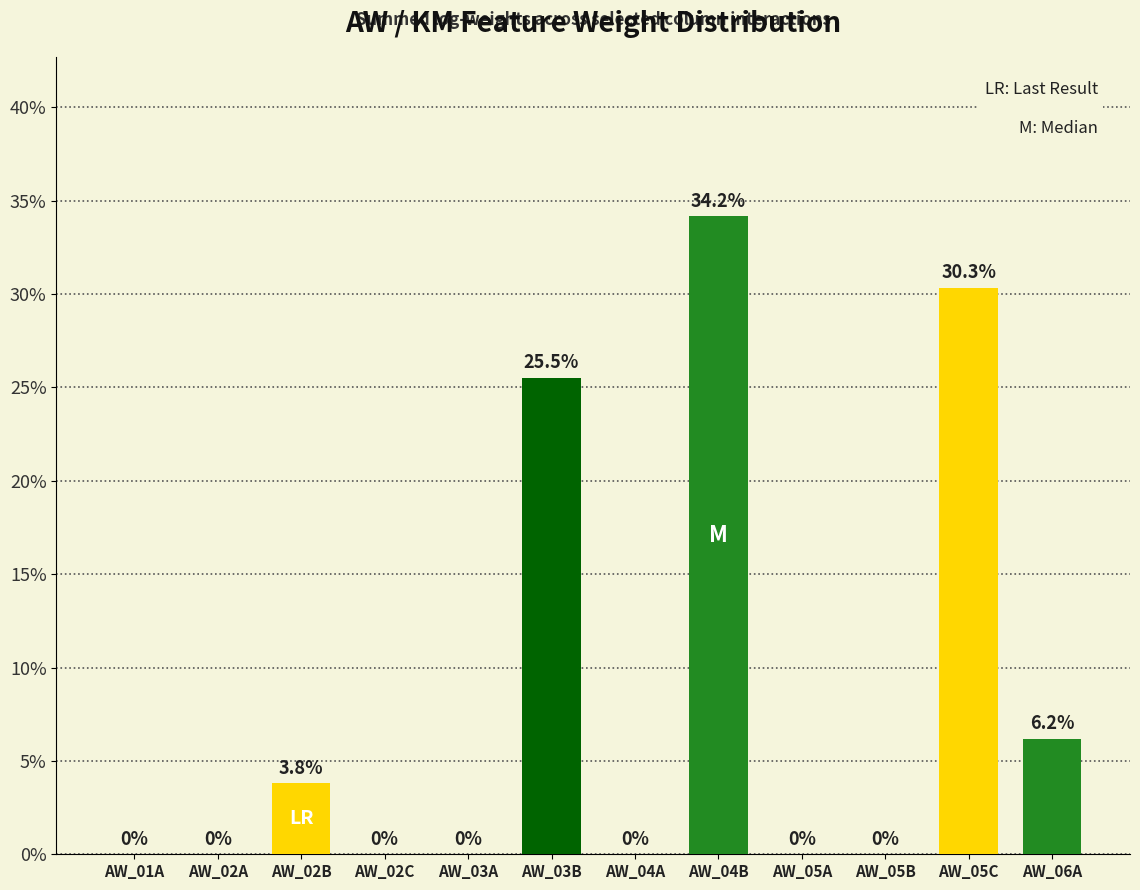

What is the sum of all values?

100.0